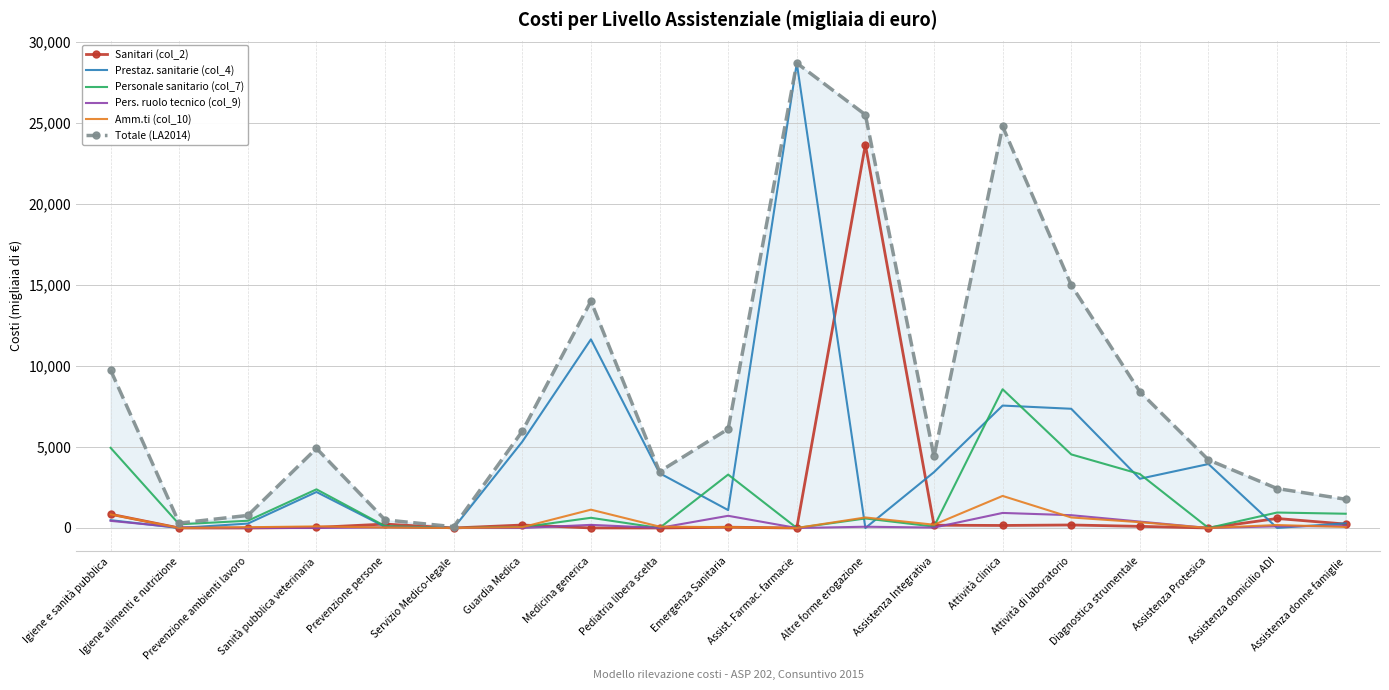

What is the average value of the Sanitari (col_2) series?

1393